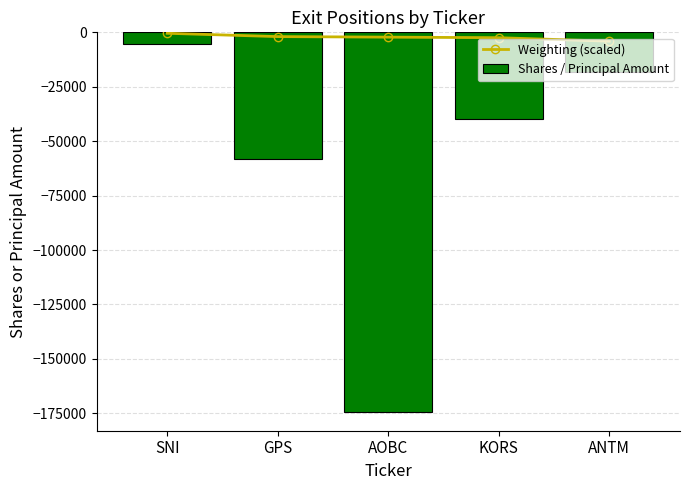

Is the value of Weighting (scaled) at KORS greater than the value of Shares / Principal Amount at ANTM?

Yes